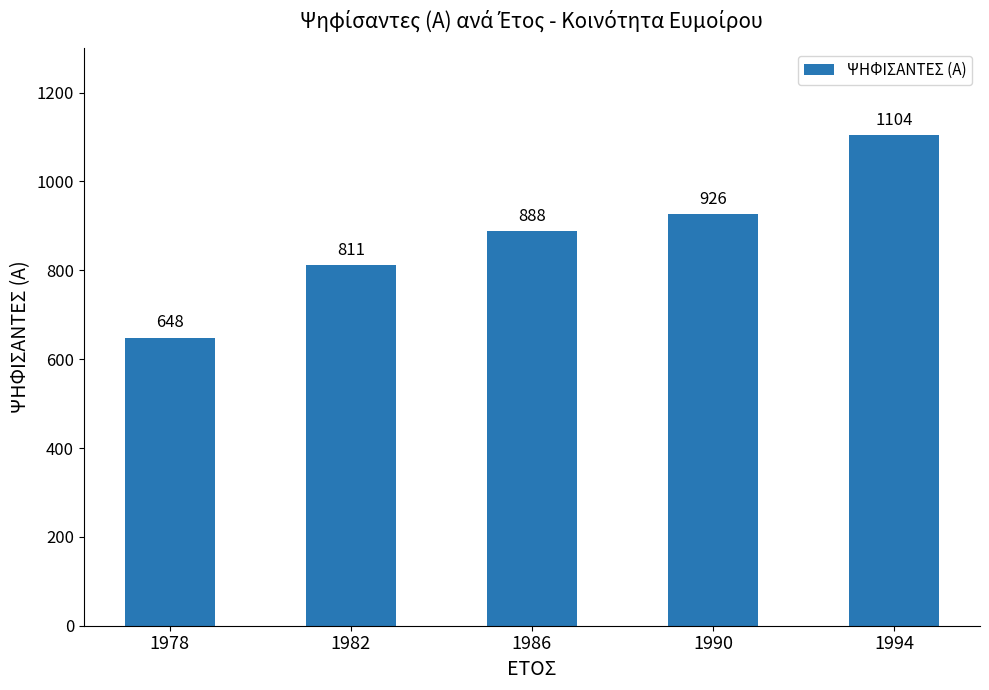

What is the difference between the second highest and minimum values?

278